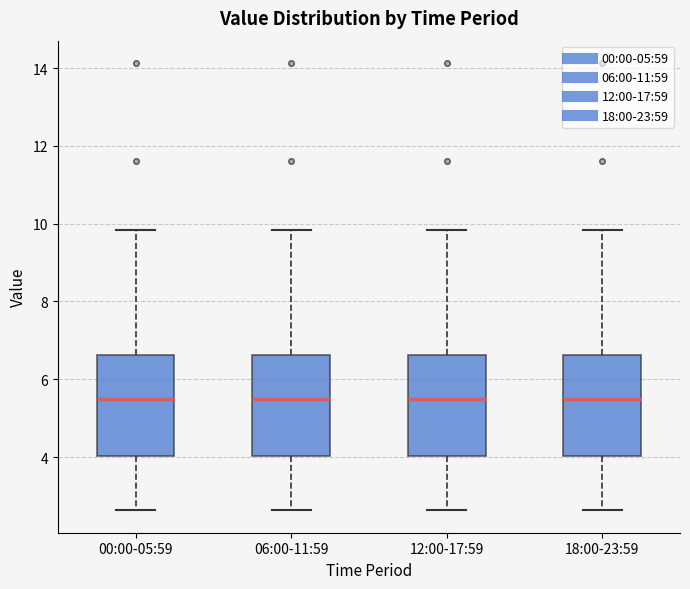

Reading left to right, transcribe this box plot: for each box, give where its median line is, the range the box spans, and where its two whiskers end, as read against the y-axis. The values are not printed on the chart, so give them approximately, as read against the axis.

00:00-05:59: median 5.4, box 4.0 to 6.6, whiskers 2.6 to 9.8
06:00-11:59: median 5.4, box 4.0 to 6.6, whiskers 2.6 to 9.8
12:00-17:59: median 5.4, box 4.0 to 6.6, whiskers 2.6 to 9.8
18:00-23:59: median 5.4, box 4.0 to 6.6, whiskers 2.6 to 9.8